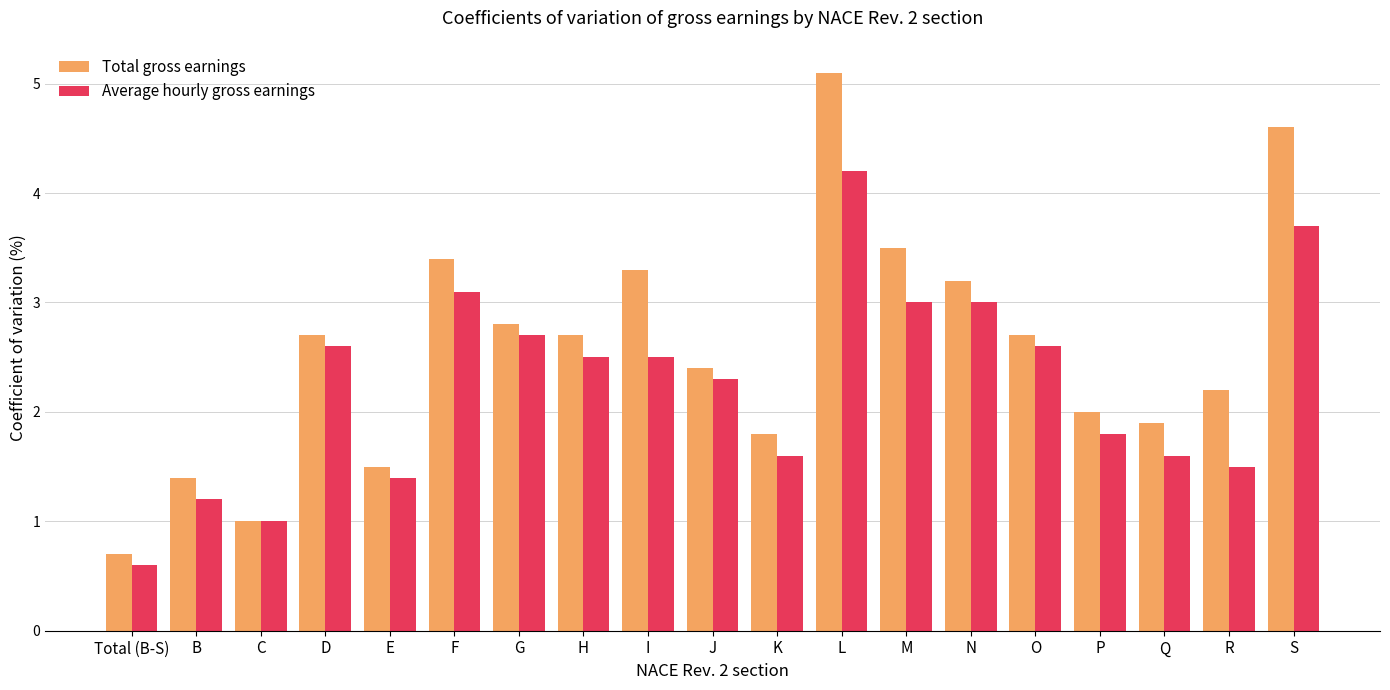

What are all the series names shown in the legend?

Total gross earnings, Average hourly gross earnings